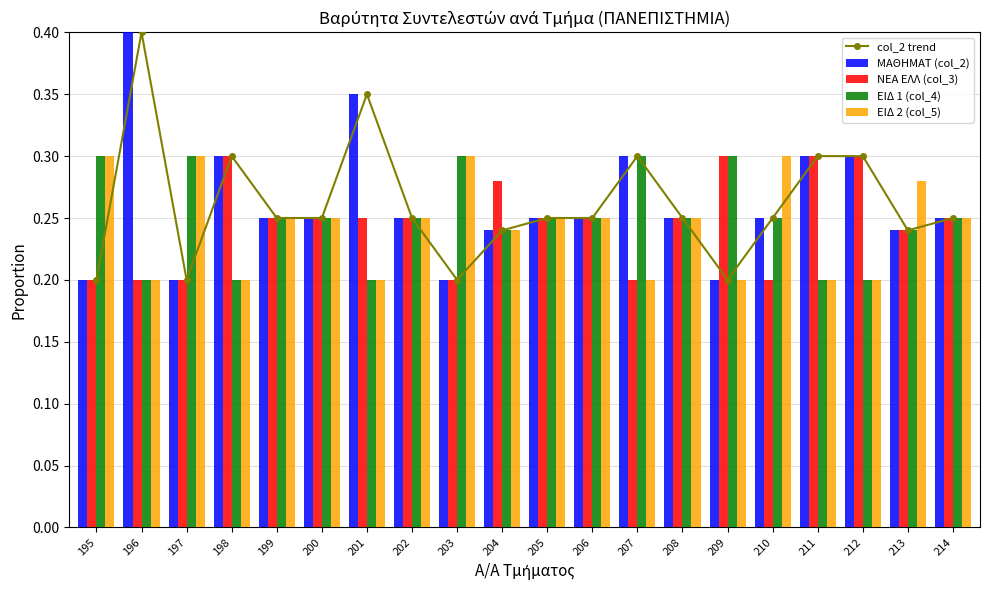

Rank the series at 204 from highest to lowest value.

ΝΕΑ ΕΛΛ (col_3), col_2 trend, ΜΑΘΗΜΑΤ (col_2), ΕΙΔ 1 (col_4), ΕΙΔ 2 (col_5)